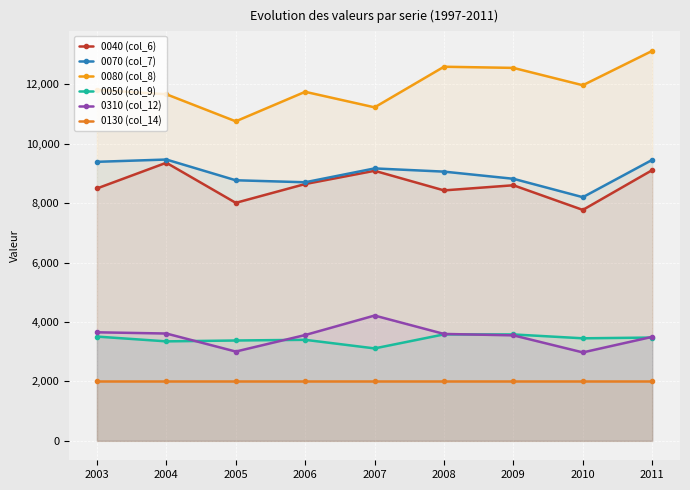

Rank the series by their maximum value, from lowest to highest.

0130 (col_14), 0050 (col_9), 0310 (col_12), 0040 (col_6), 0070 (col_7), 0080 (col_8)